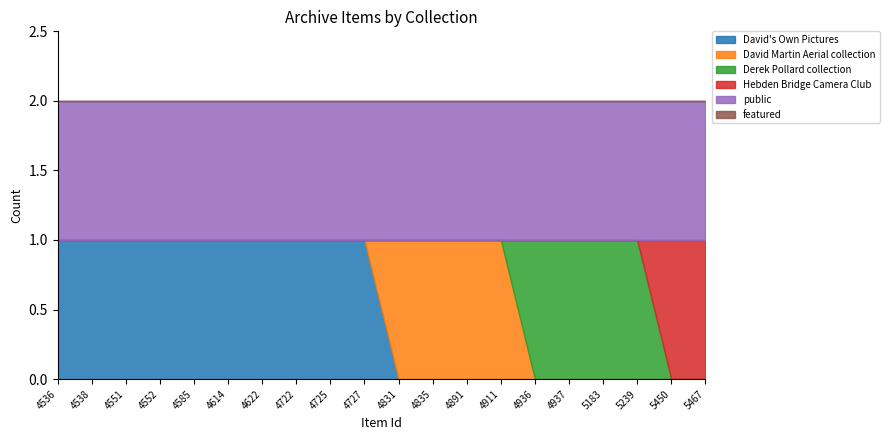

True or false: featured and public intersect in this chart.

False